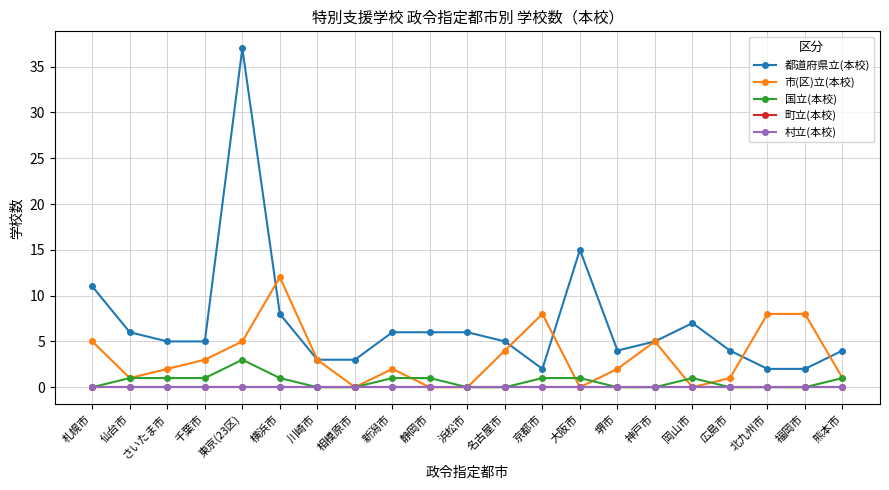

True or false: 市(区)立(本校) and 村立(本校) cross at least once.

False